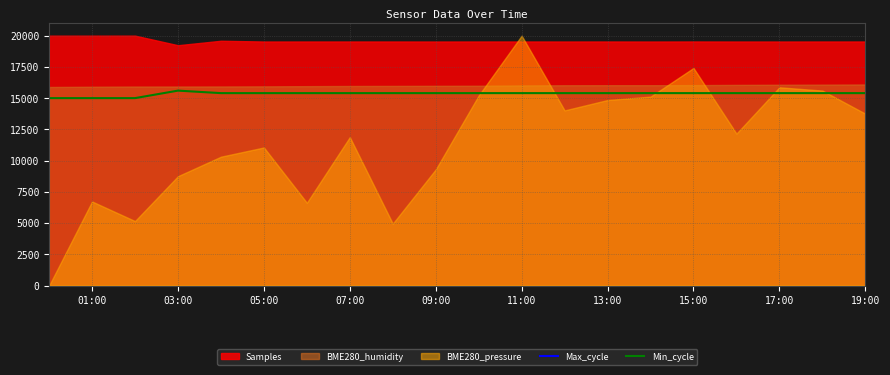

What is the difference between the maximum and minimum values in the Max_cycle series?

467